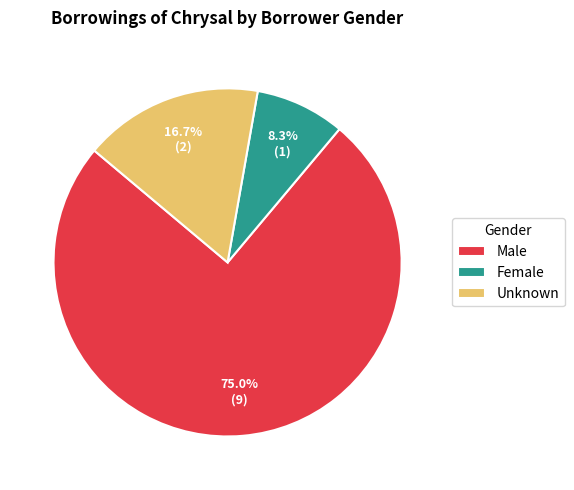

Which has a higher value, Unknown or Male?

Male